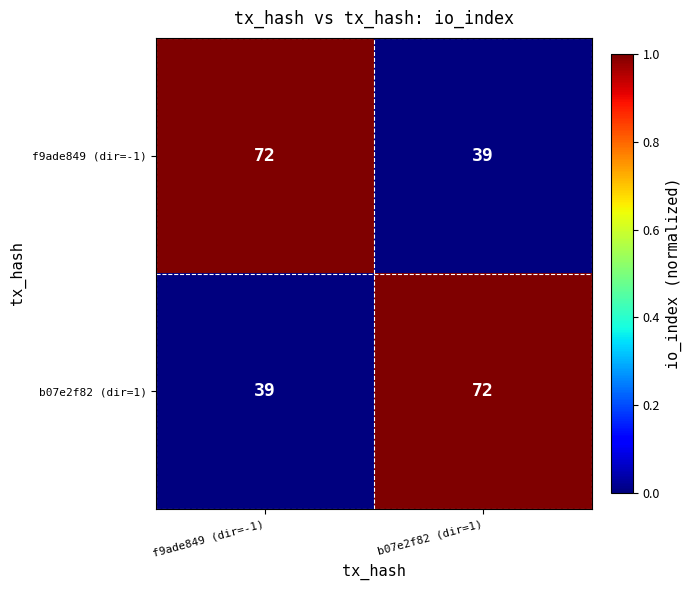

What is the lowest value of the b07e2f82 (dir=1) series?

39